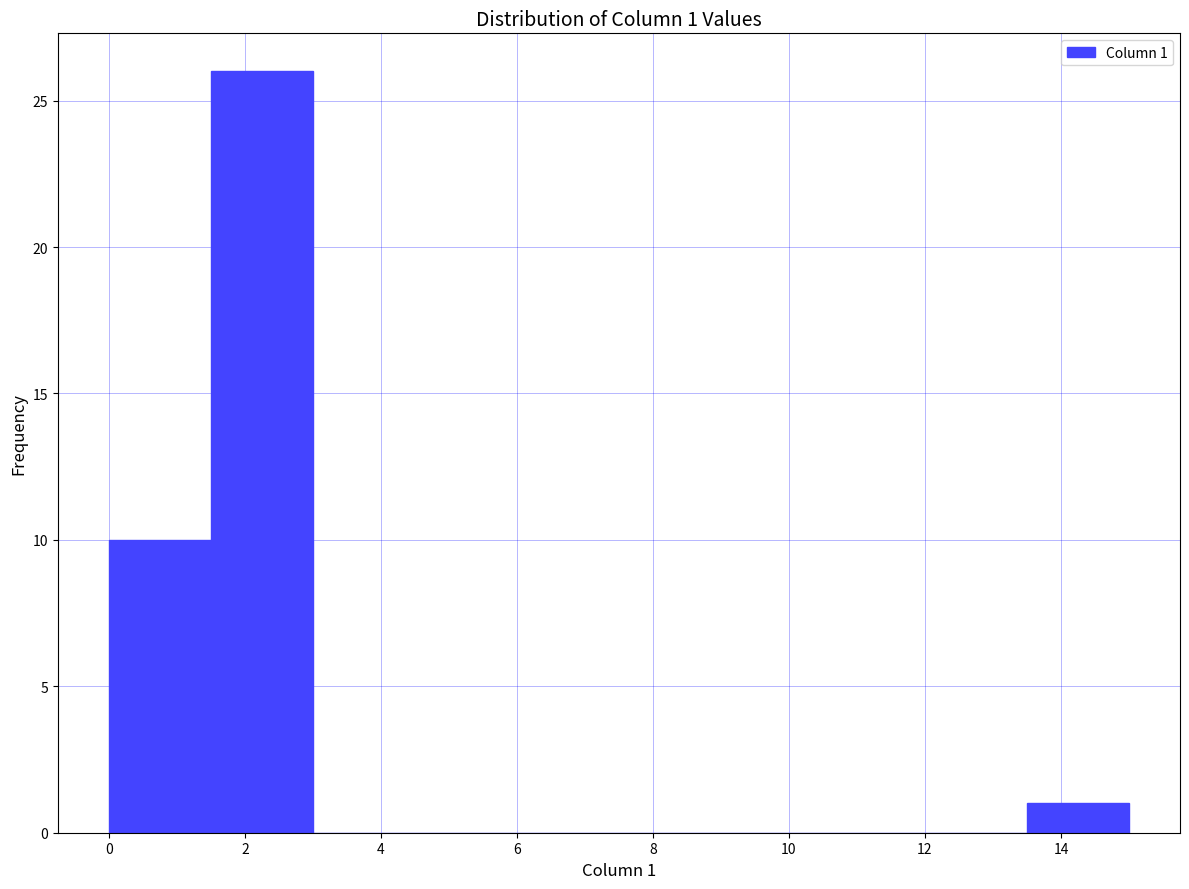

Over which range of the x-axis is the bar tallest?

1.5 to 3.0